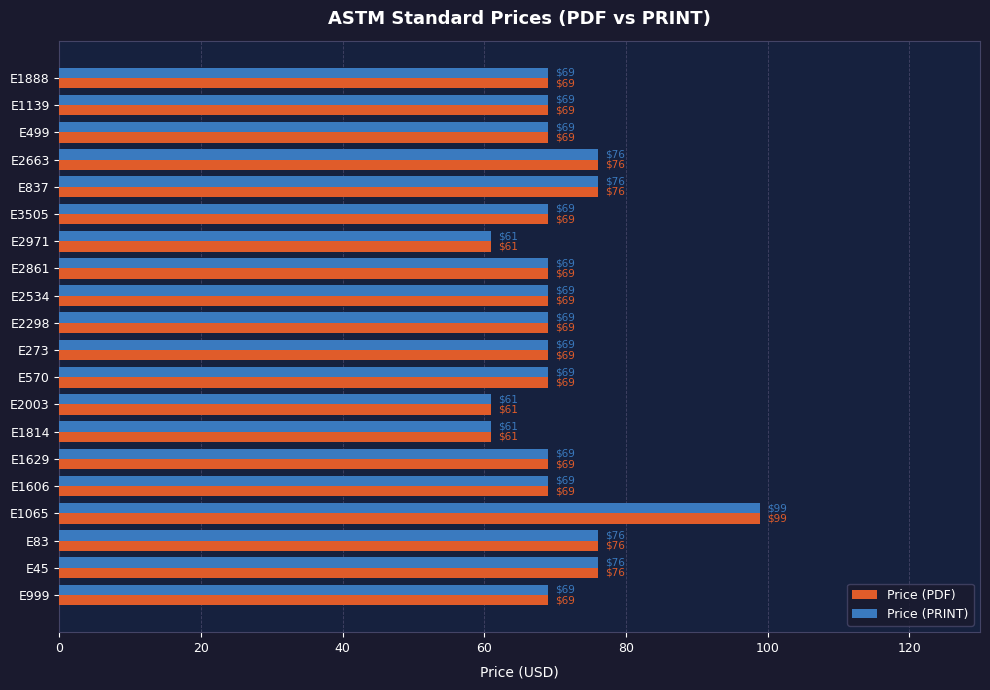

At which category is the sum across all series the highest?

E1065